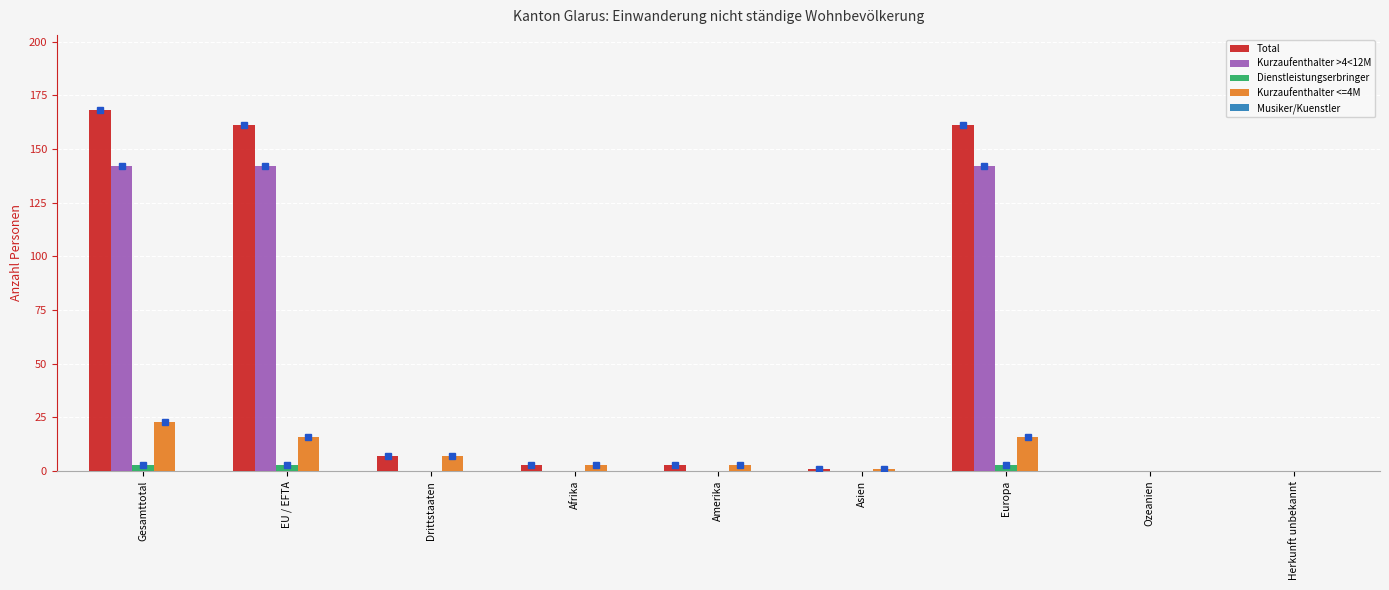

Which series has the largest total across all categories?

Total